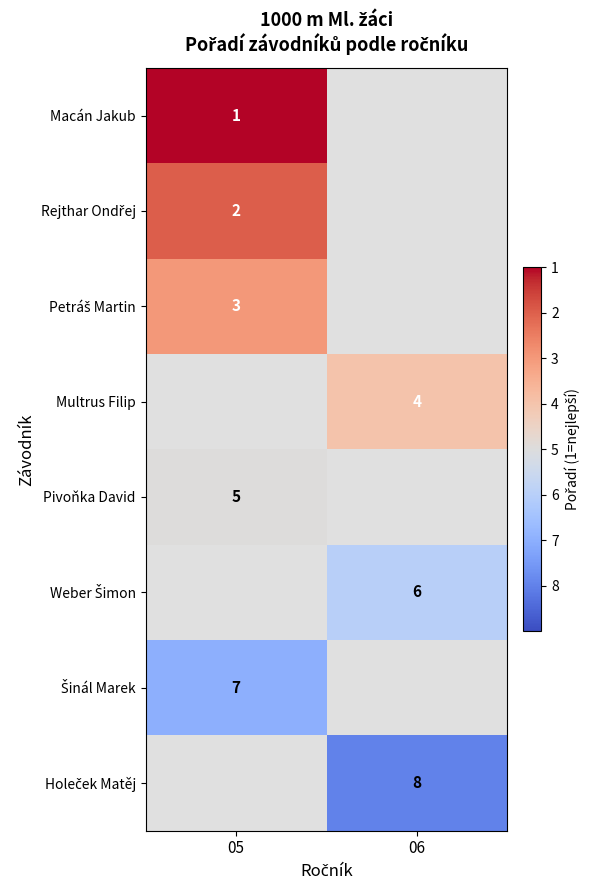

The Pivoňka David series shows 3 at 05. True or false?

False